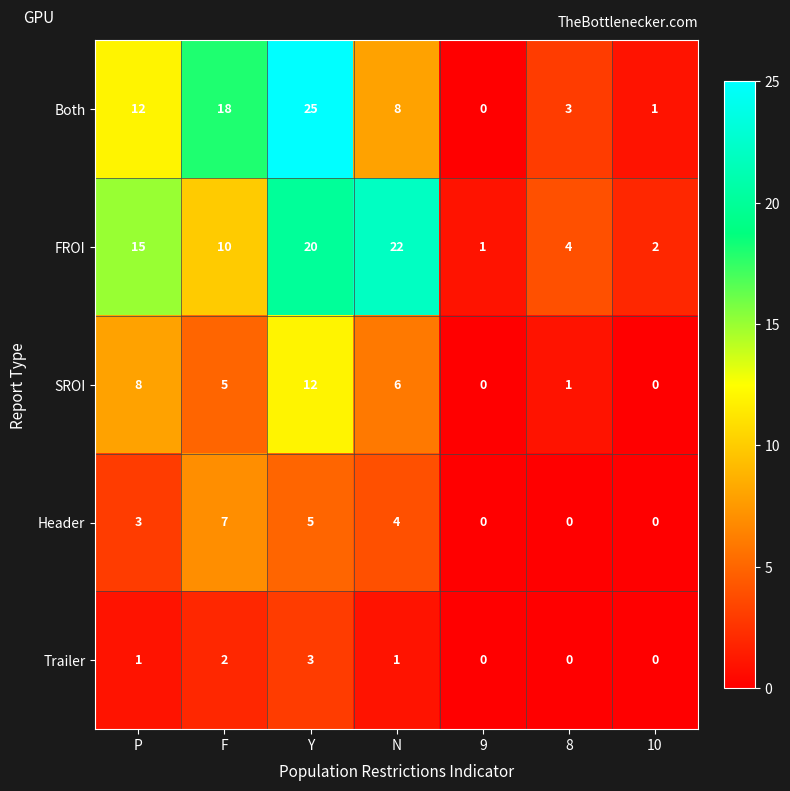

The FROI series shows 5 at F. True or false?

False